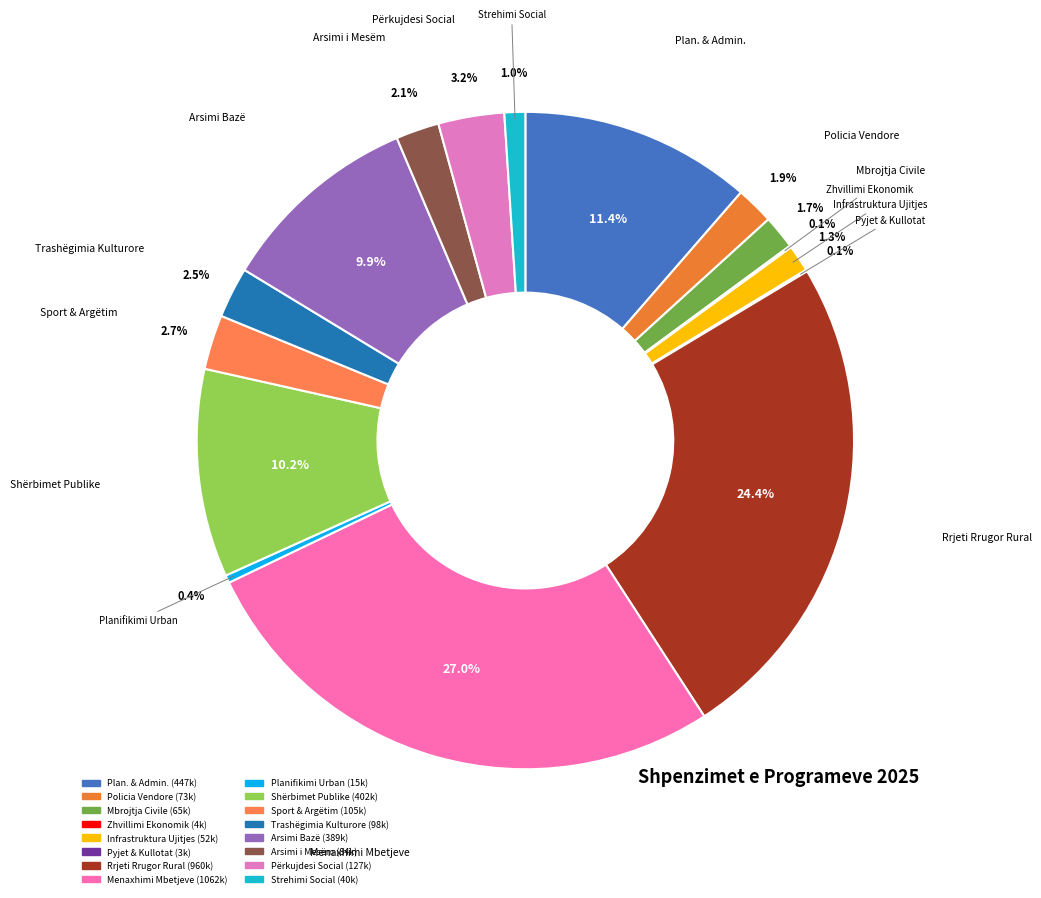

What is the largest slice in the pie chart?

Menaxhimi Mbetjeve